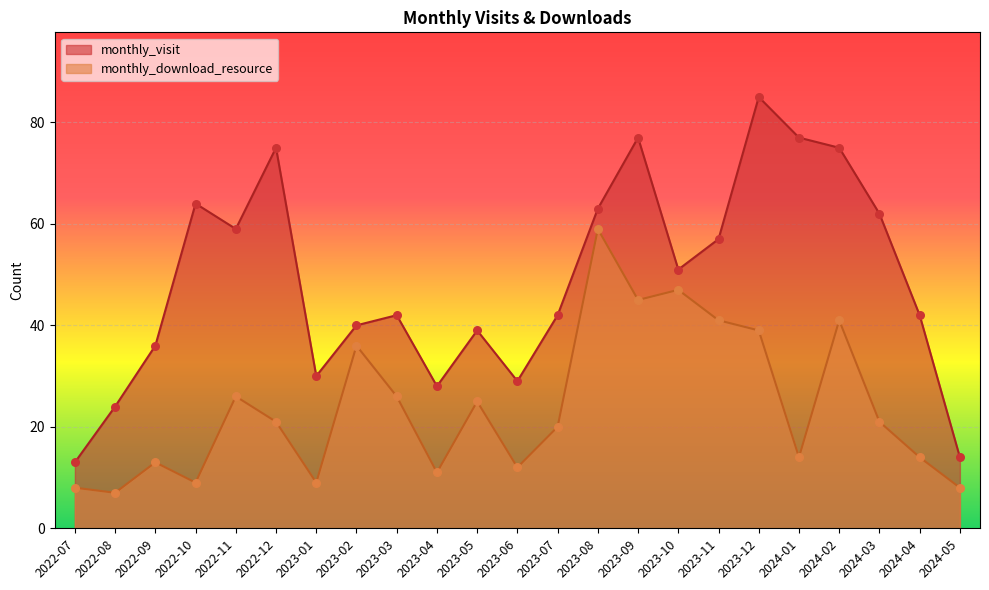

Which series has the largest total across all categories?

monthly_visit